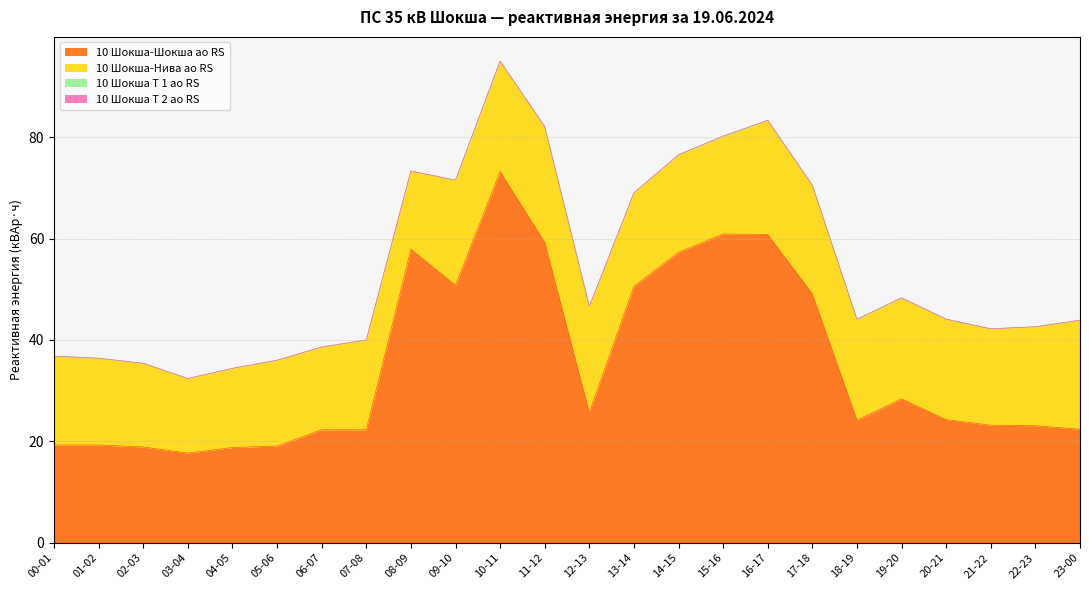

Which label corresponds to the smallest value in the chart?

00-01